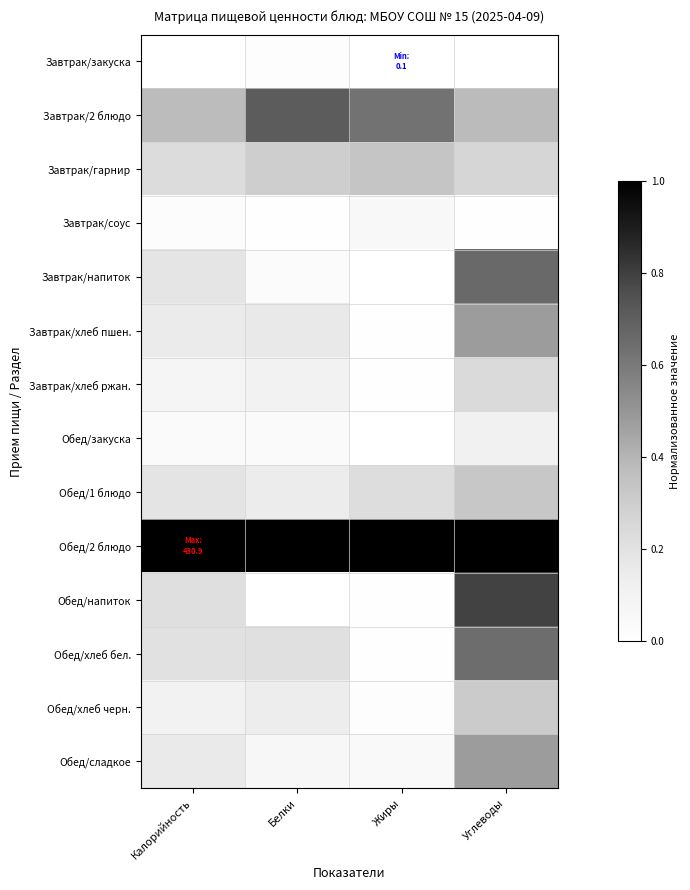

What is the greatest value displayed?

1.0